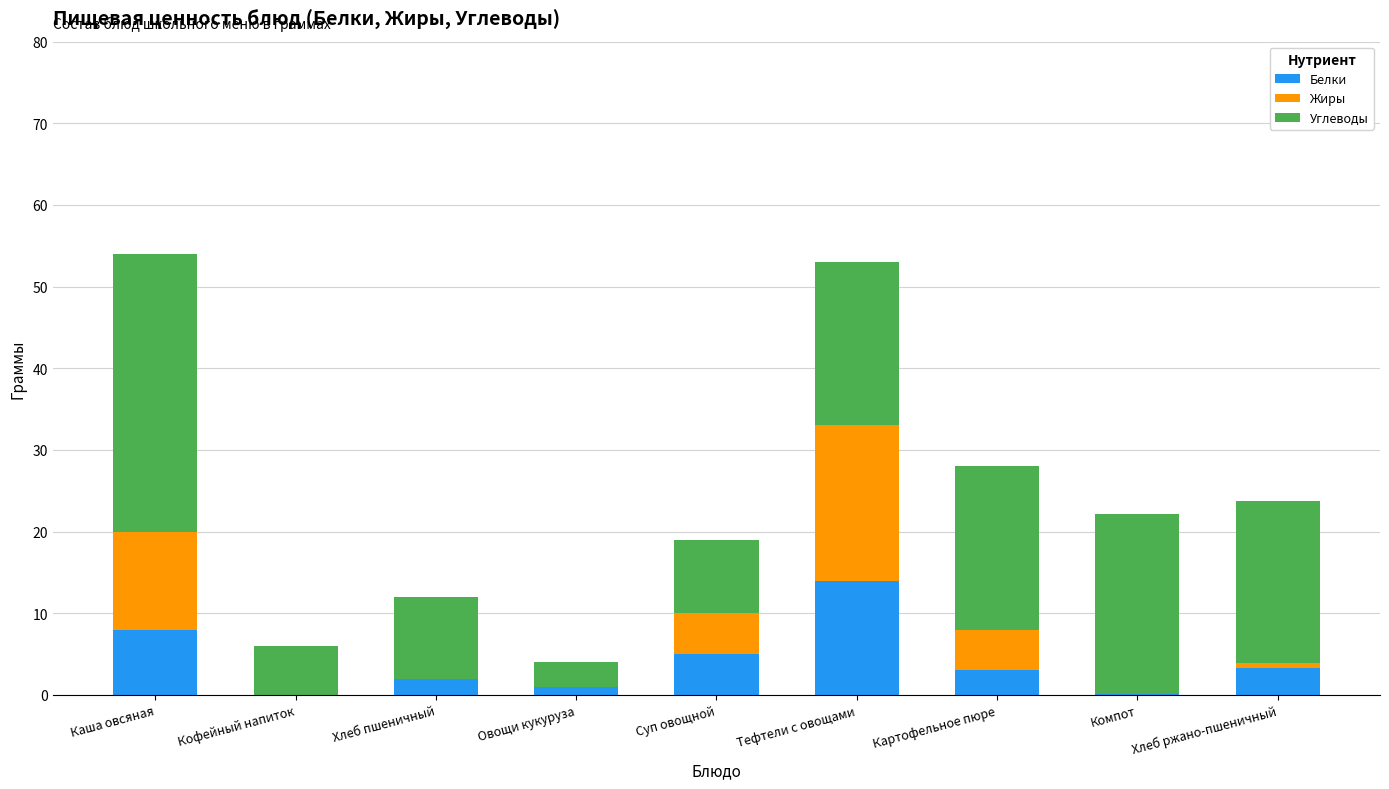

True or false: Белки has a value of 1.0 at Овощи кукуруза.

True